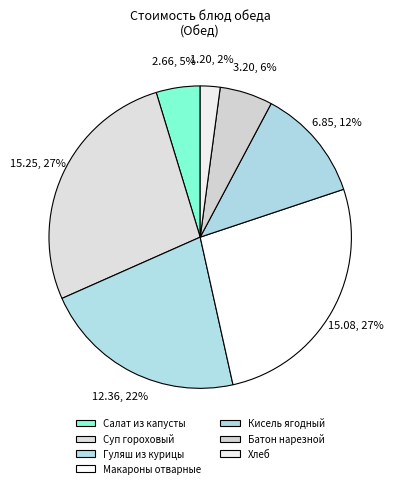

Count the number of slices in the pie.

7